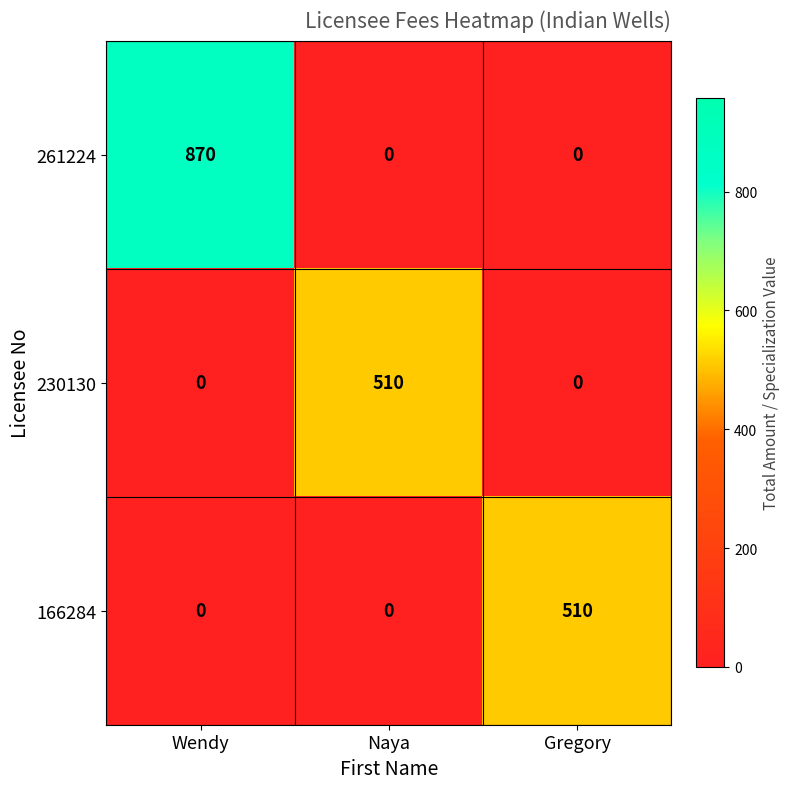

How many distinct data groups are displayed?

3